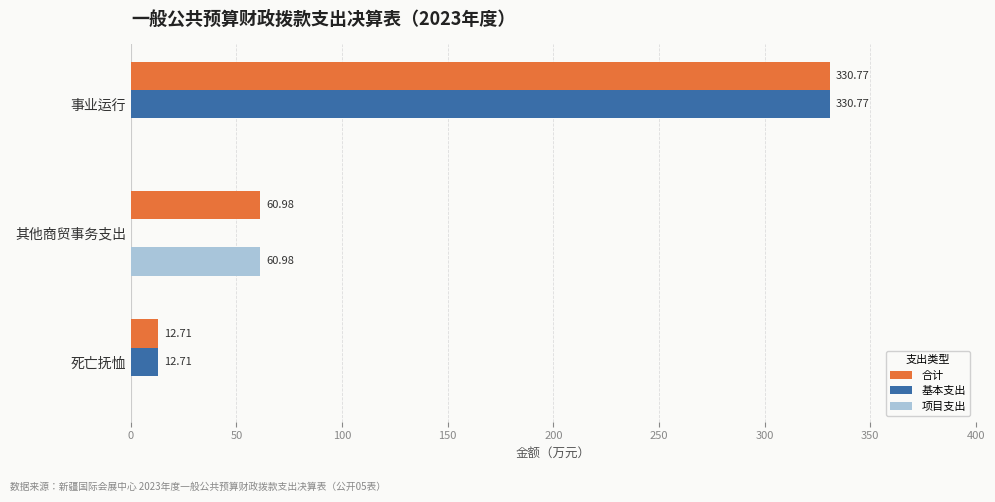

Where is 基本支出 nearest to the value 165?

死亡抚恤